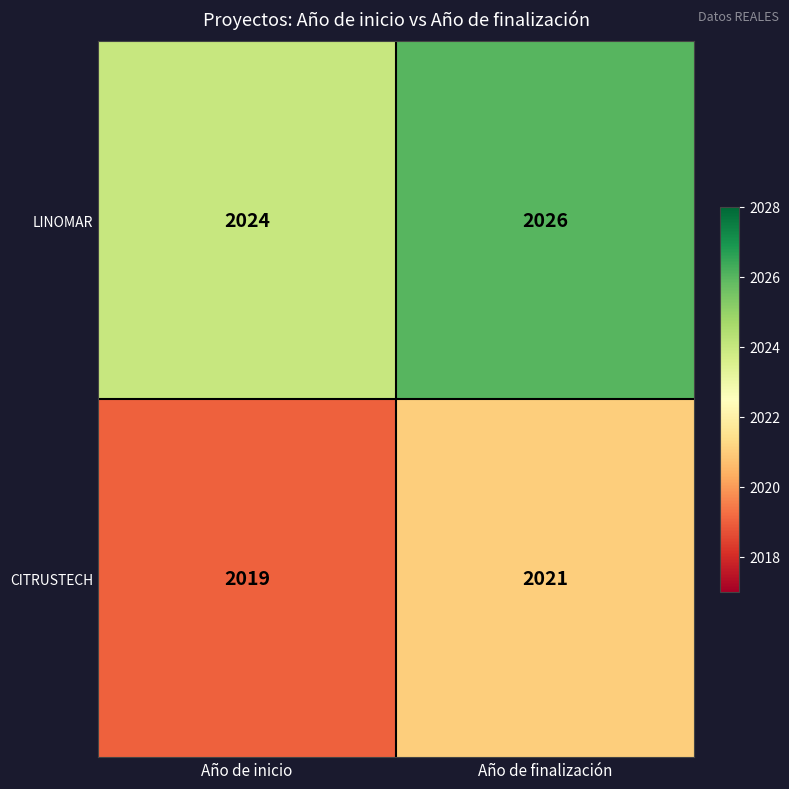

How many series are shown in this chart?

2